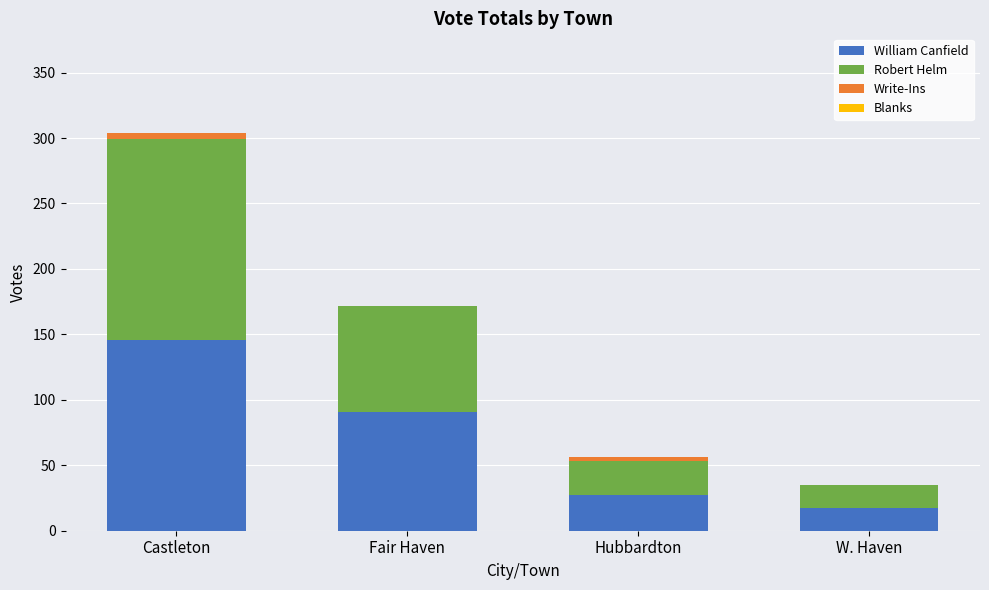

The William Canfield series shows 90 at Castleton. True or false?

False